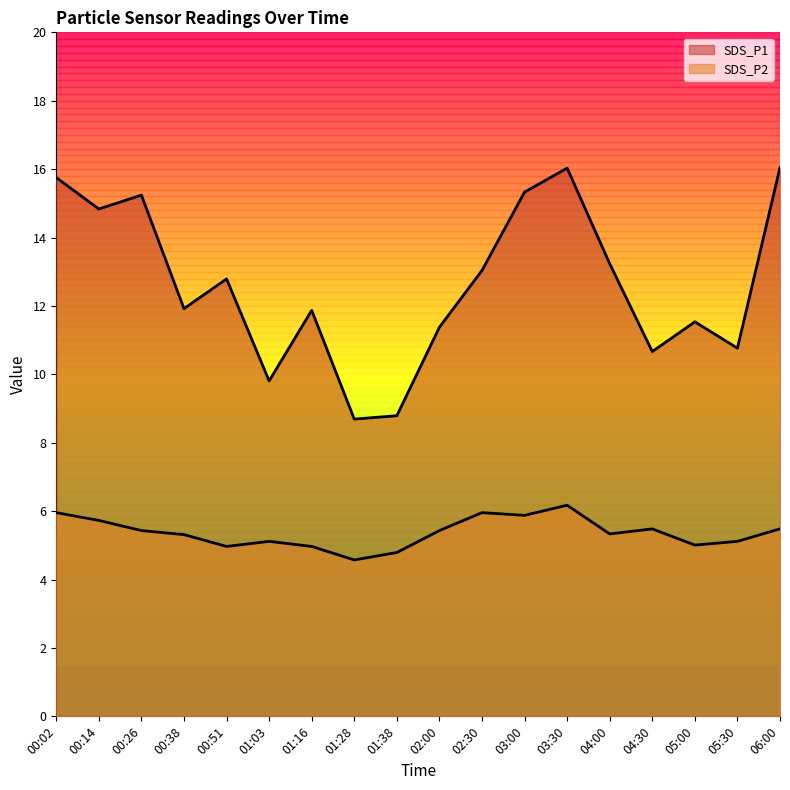

The value of SDS_P1 at 01:28 is 4.5. True or false?

False